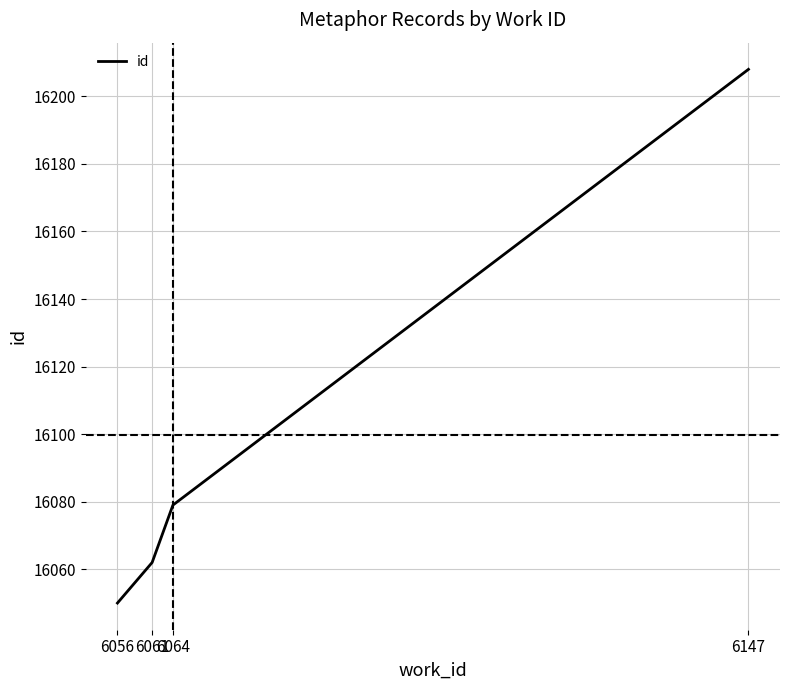

Does the chart display data point markers on the line(s)?

No